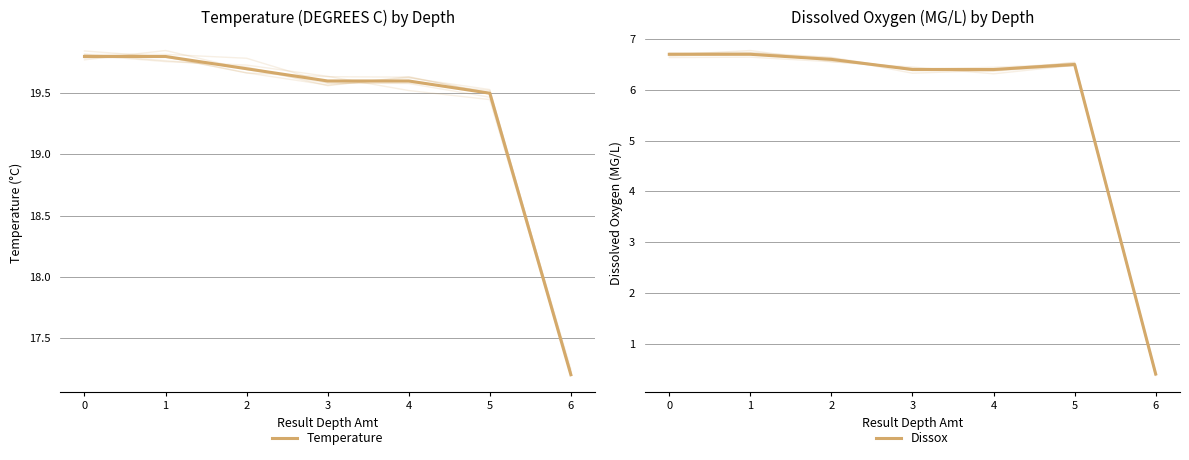

Reading left to right, what are all the values shown in this chart?

Temperature: 19.8	19.8	19.7	19.6	19.6	19.5	17.2
Dissox: 6.7	6.7	6.6	6.4	6.4	6.5	0.4